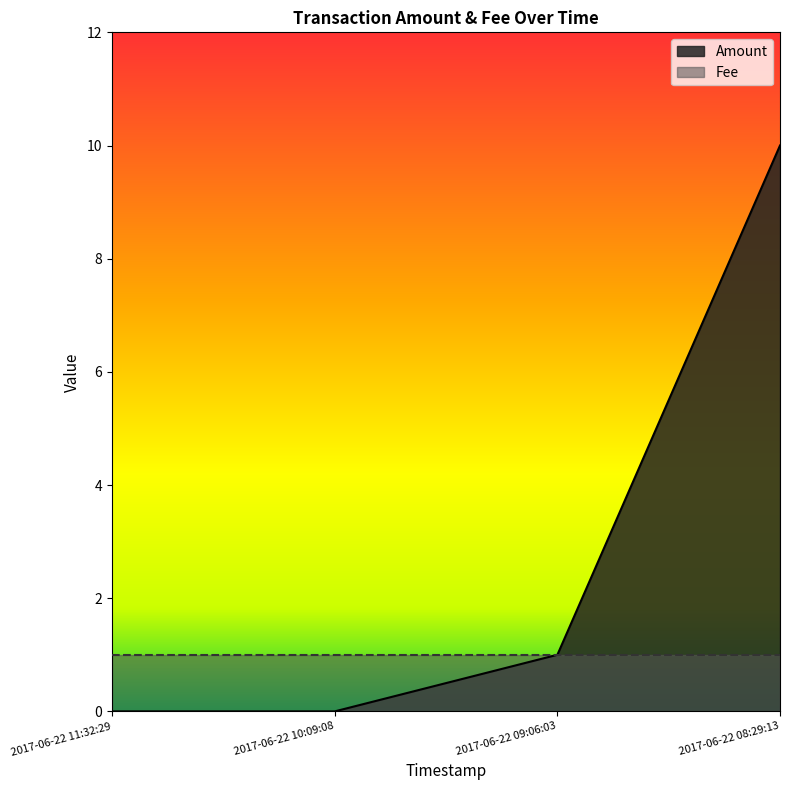

Rank the categories by value from highest to lowest.

2017-06-22 08:29:13, 2017-06-22 09:06:03, 2017-06-22 11:32:29, 2017-06-22 10:09:08